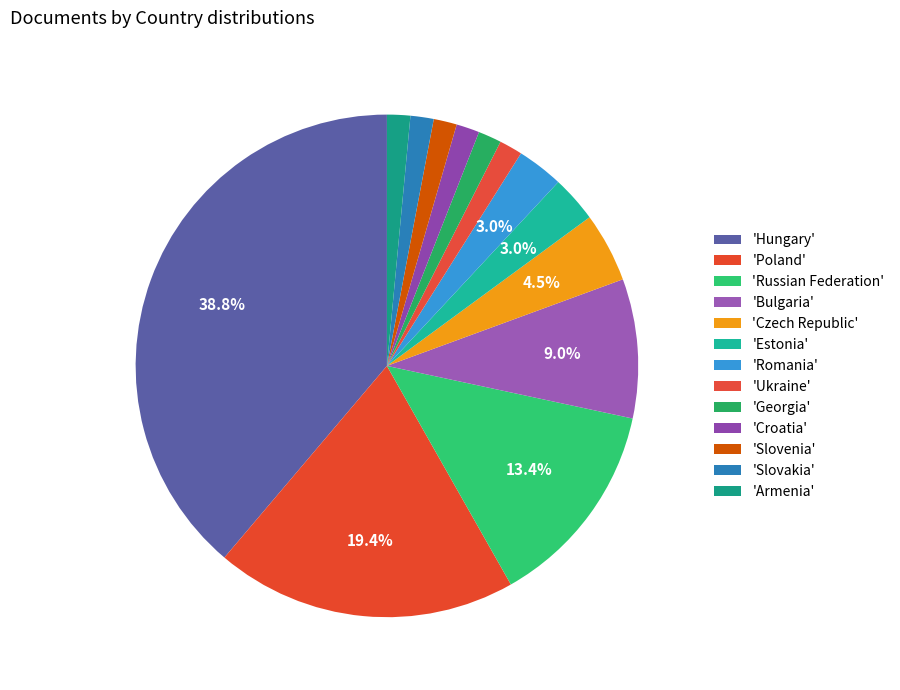

Which slice is the largest?

Hungary